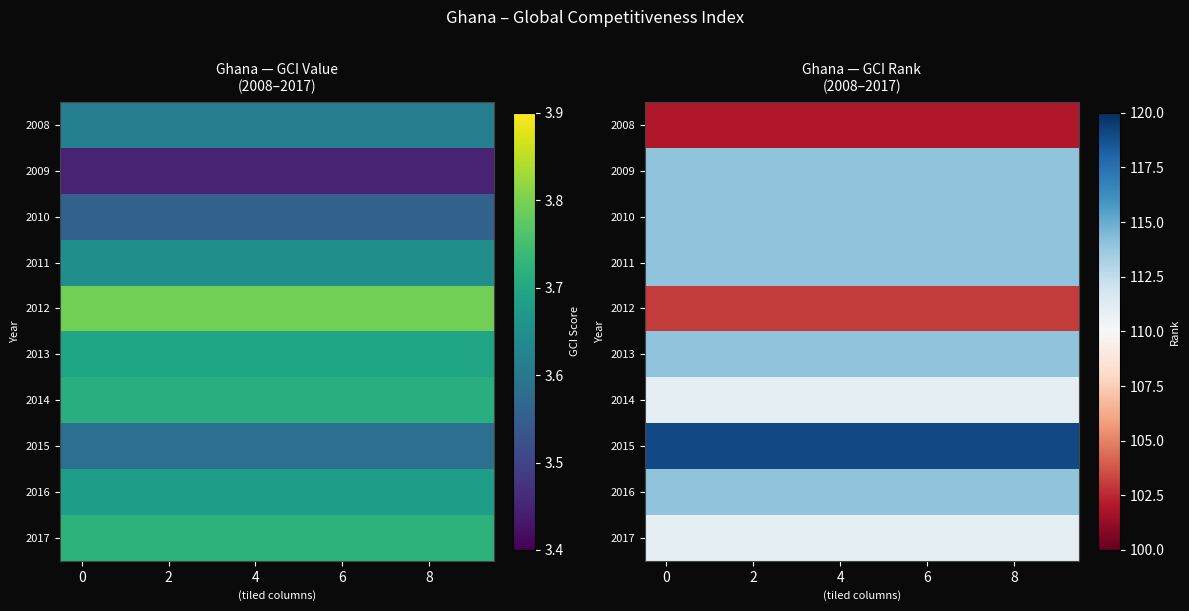

The value of row_6 at −2 is 183. True or false?

False